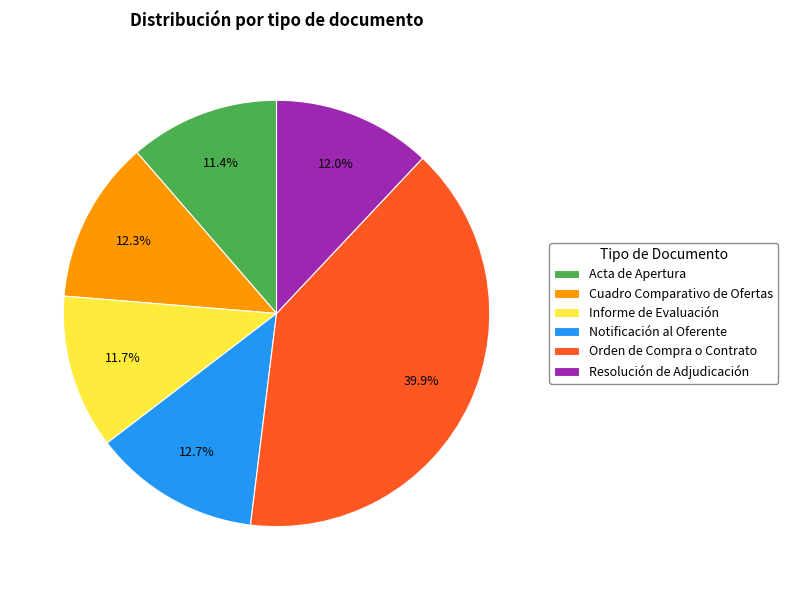

To the nearest percent, what is the average slice percentage?

17%